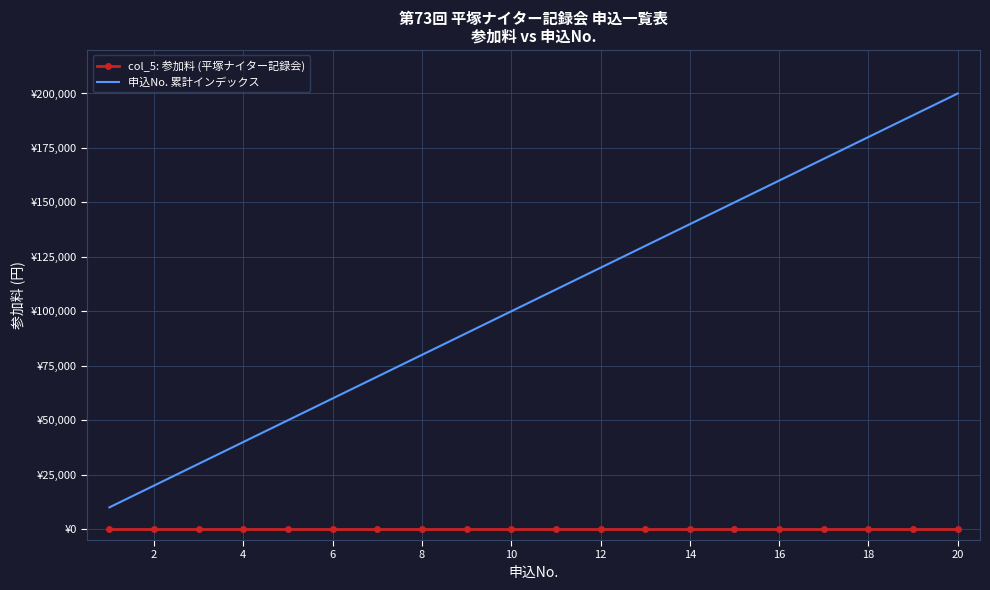

What are all the series names shown in the legend?

col_5: 参加料 (平塚ナイター記録会), 申込No. 累計インデックス